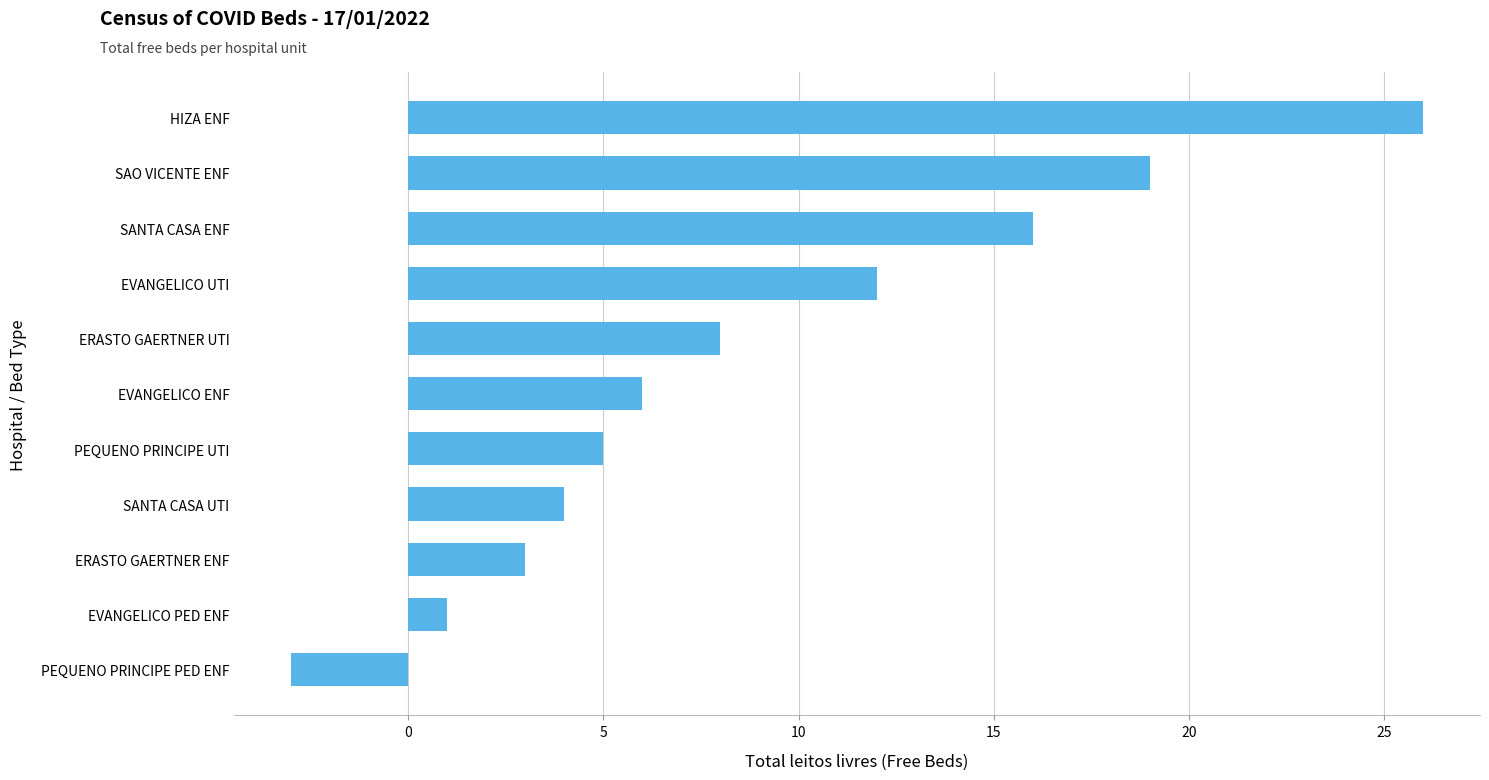

What is the average value?

9